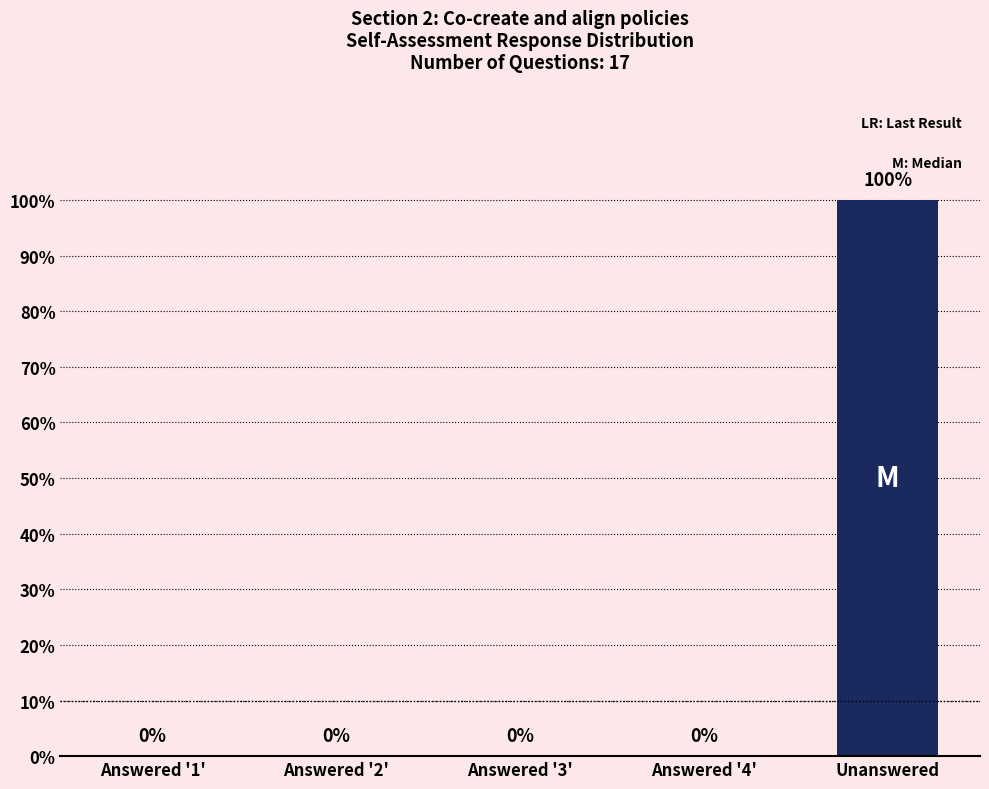

What is the change in value from Answered '3' to Unanswered?

+100